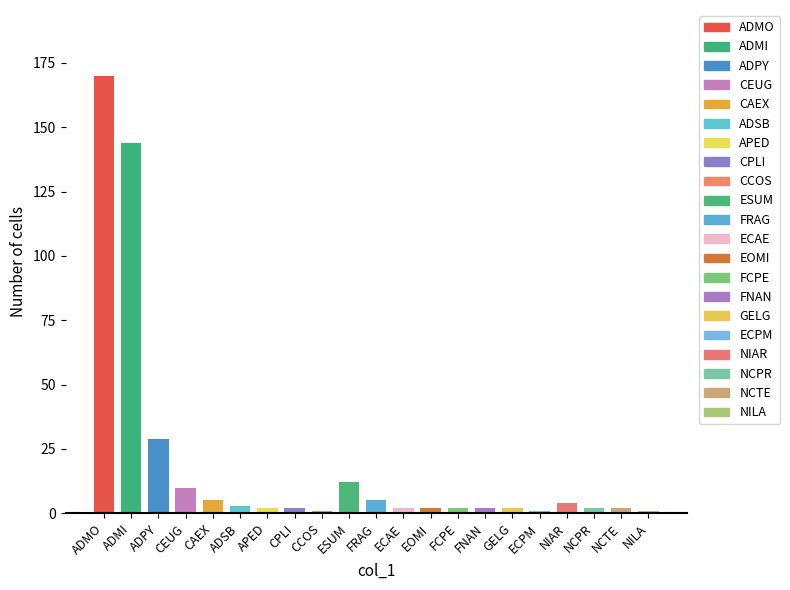

The value at NCPR is 2. True or false?

True